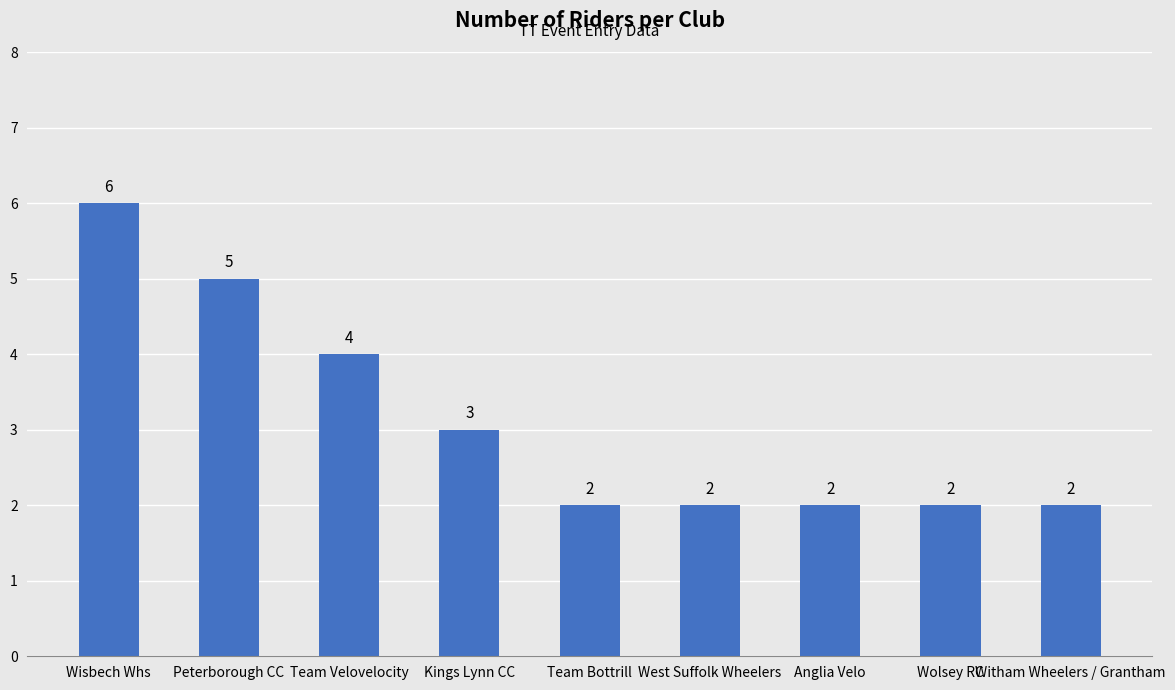

What is the sum of the values at Kings Lynn CC and Wolsey RC?

5